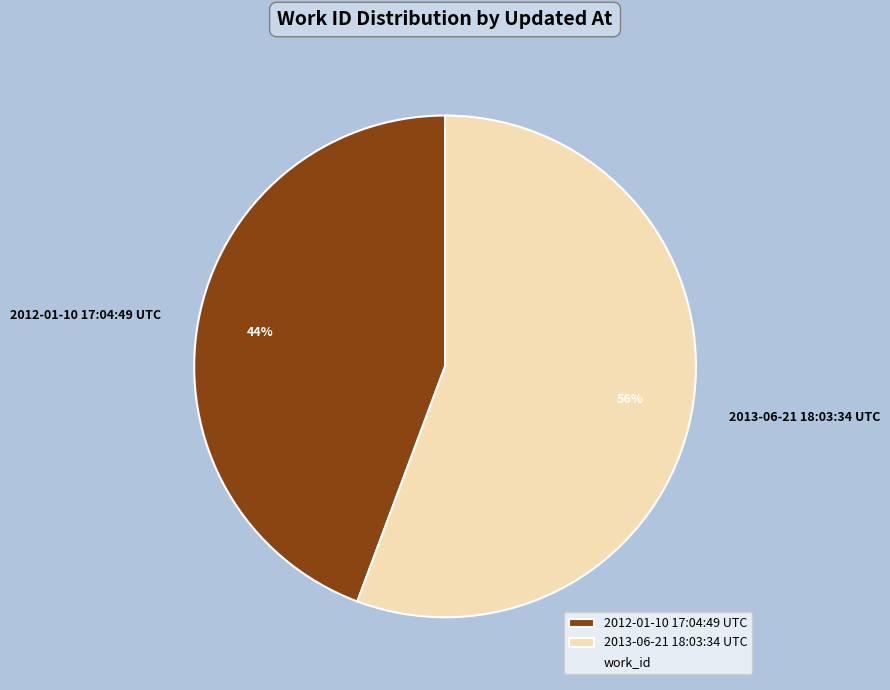

Is the sum of 2012-01-10 17:04:49 UTC and 2013-06-21 18:03:34 UTC greater than half?

Yes